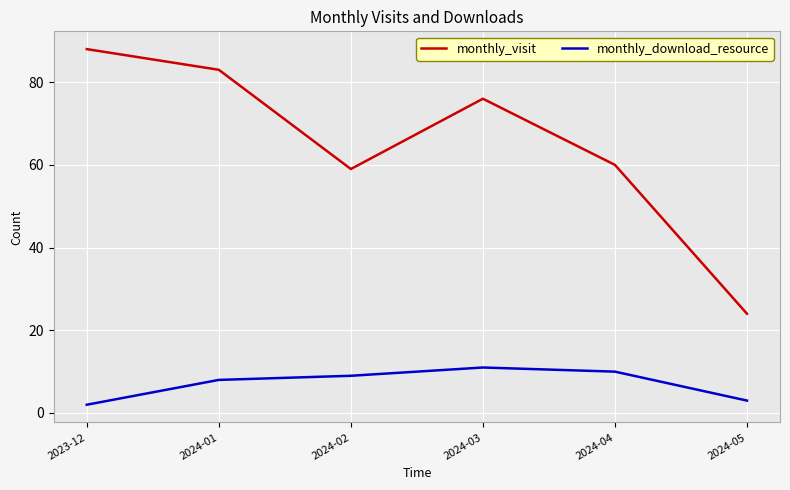

Does the chart display data point markers on the line(s)?

No